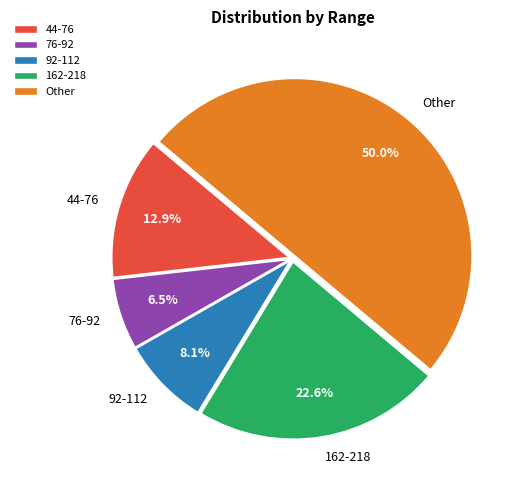

Which has a higher value, 162-218 or 92-112?

162-218